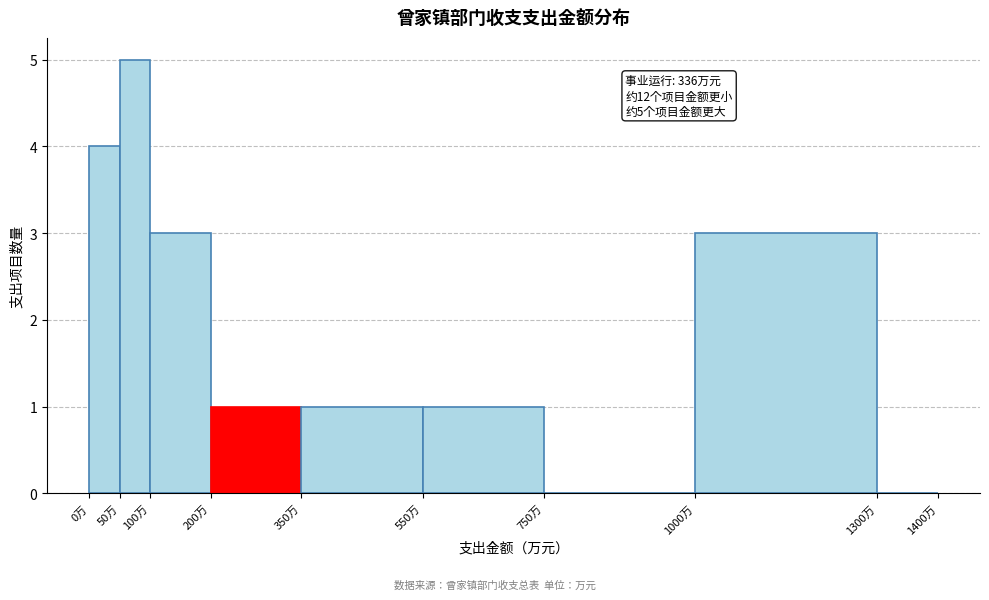

Over which range of the x-axis is the bar tallest?

50 to 100